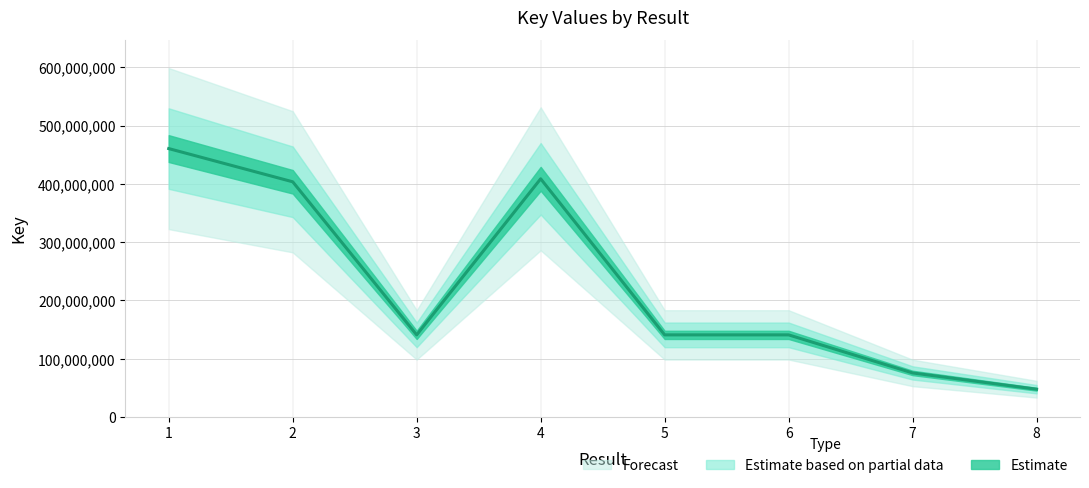

List the labels in order of value, smallest first.

8, 7, 5, 3, 6, 2, 4, 1